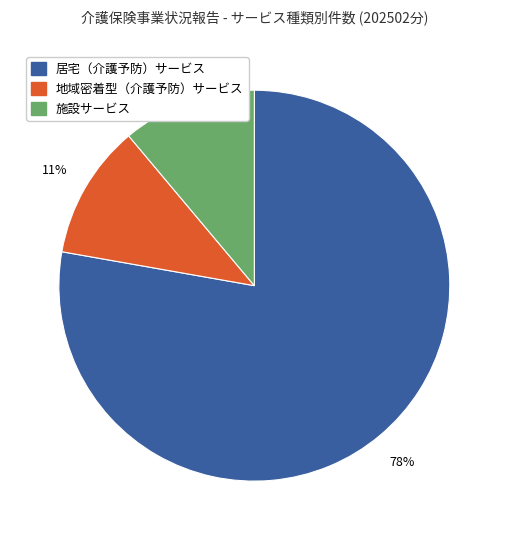

To the nearest percent, what is the average slice percentage?

33%